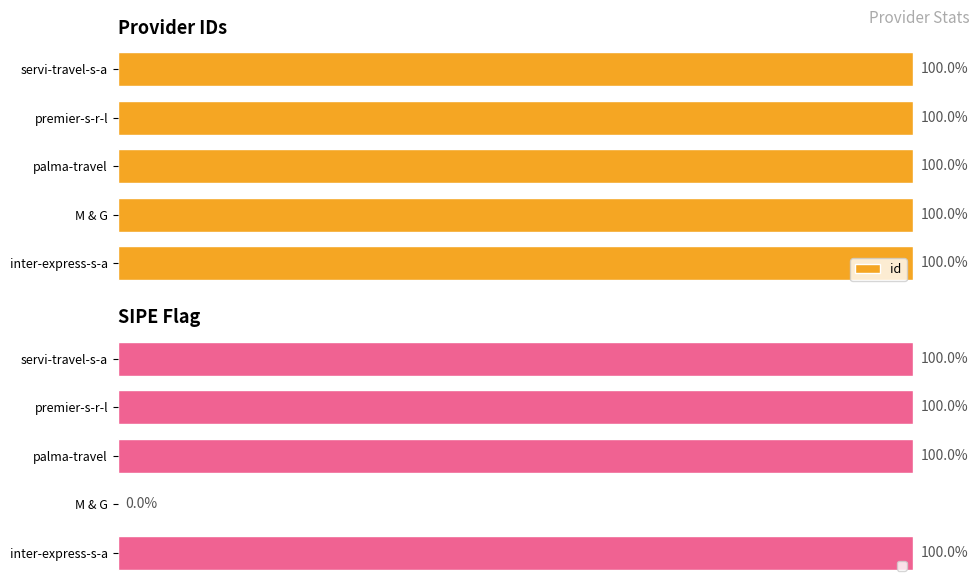

What is the ratio of the value at inter-express-s-a to the value at servi-travel-s-a?

1.0